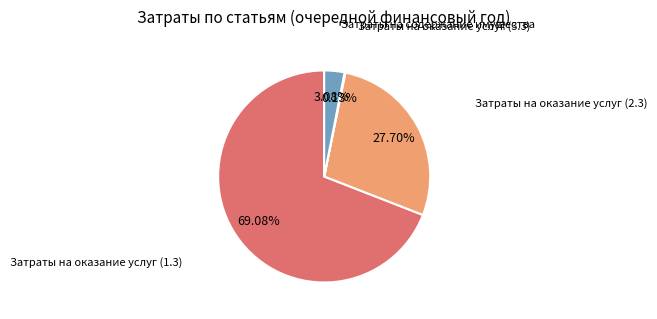

Is there any slice that represents more than half of the pie?

Yes